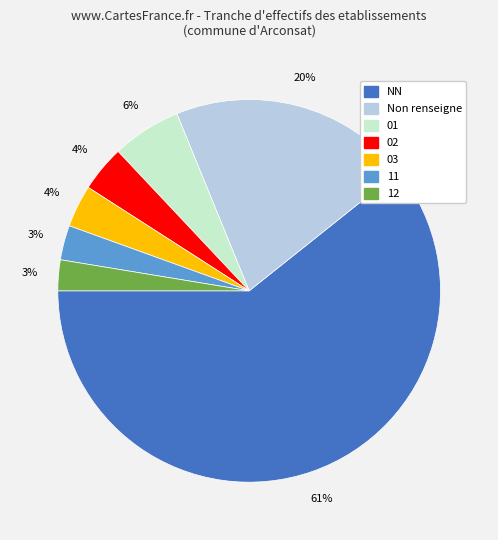

Does any single category account for the majority?

Yes